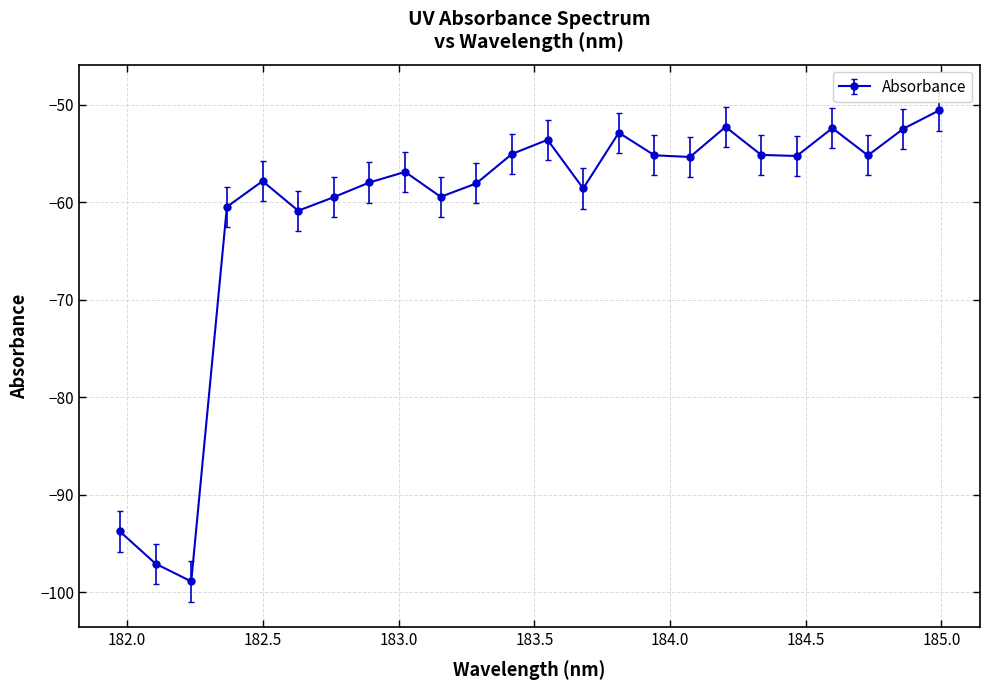

What is the greatest value displayed?

-50.6